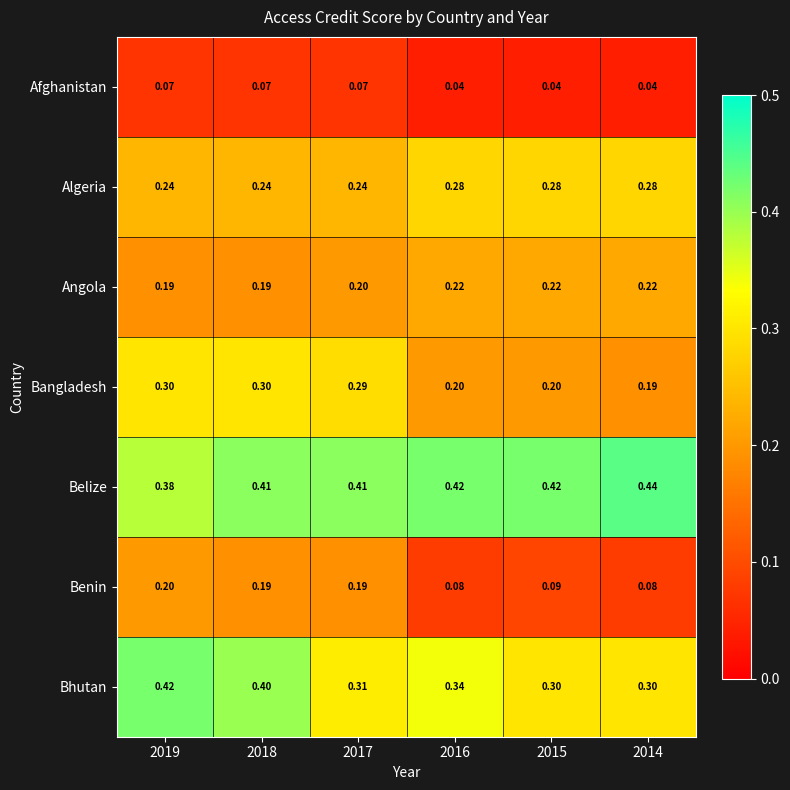

Which series changed the most between 2017 and 2014?

Benin